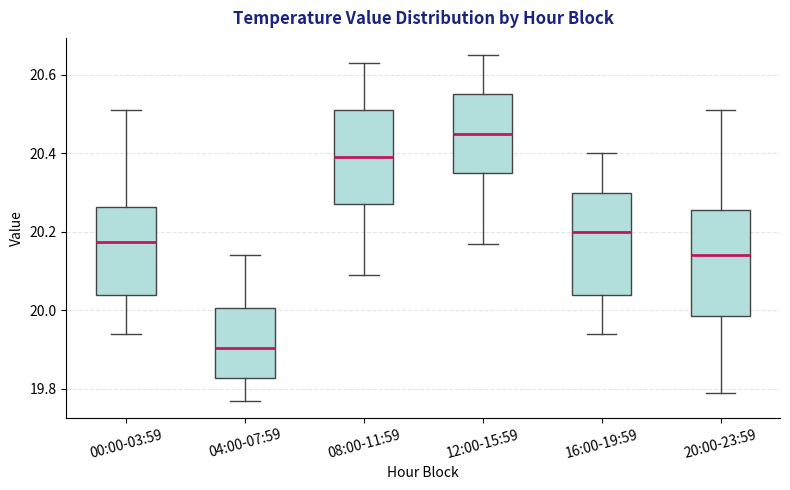

Reading left to right, read every box against the y-axis: the position of its median line, the range the box covers, and the ends of its whiskers. The values are not printed on the chart, so give them approximately, as read against the axis.

00:00-03:59: median 20.18, box 20.04 to 20.26, whiskers 19.94 to 20.52
04:00-07:59: median 19.90, box 19.82 to 20.00, whiskers 19.78 to 20.14
08:00-11:59: median 20.40, box 20.28 to 20.52, whiskers 20.10 to 20.64
12:00-15:59: median 20.46, box 20.36 to 20.56, whiskers 20.18 to 20.66
16:00-19:59: median 20.20, box 20.04 to 20.30, whiskers 19.94 to 20.40
20:00-23:59: median 20.14, box 19.98 to 20.26, whiskers 19.80 to 20.52